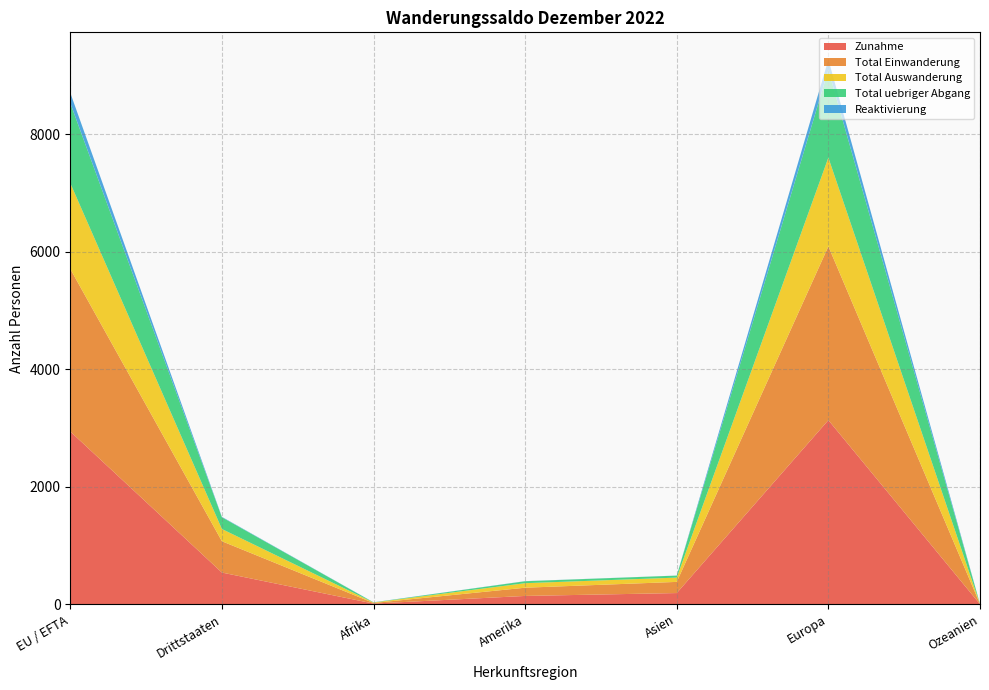

Reading left to right, transcribe all the data shown in this chart.

Zunahme: EU / EFTA=2941	Drittstaaten=540	Afrika=12	Amerika=142	Asien=191	Europa=3134	Ozeanien=2
Total Einwanderung: EU / EFTA=2767	Drittstaaten=533	Afrika=10	Amerika=140	Asien=190	Europa=2958	Ozeanien=2
Total Auswanderung: EU / EFTA=1460	Drittstaaten=208	Afrika=8	Amerika=77	Asien=73	Europa=1510	Ozeanien=0
Total uebriger Abgang: EU / EFTA=1363	Drittstaaten=200	Afrika=2	Amerika=33	Asien=34	Europa=1493	Ozeanien=1
Reaktivierung: EU / EFTA=174	Drittstaaten=7	Afrika=2	Amerika=2	Asien=1	Europa=176	Ozeanien=0